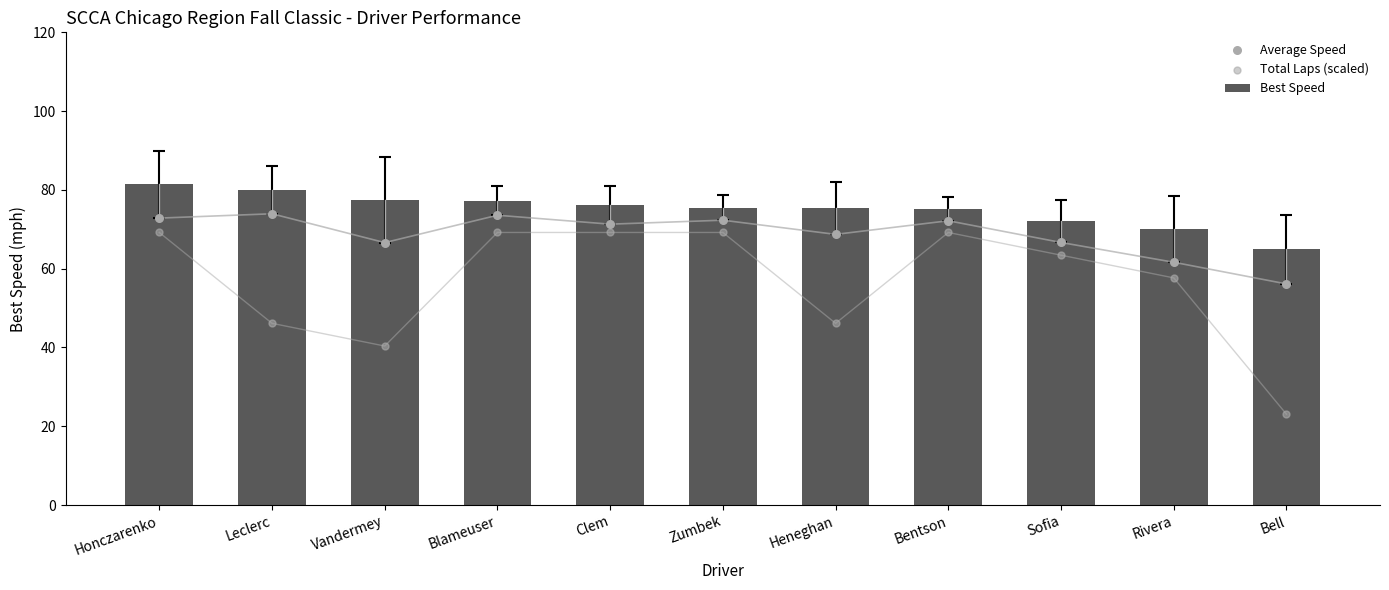

What are all the series names shown in the legend?

Best Speed, Average Speed, Total Laps (scaled)